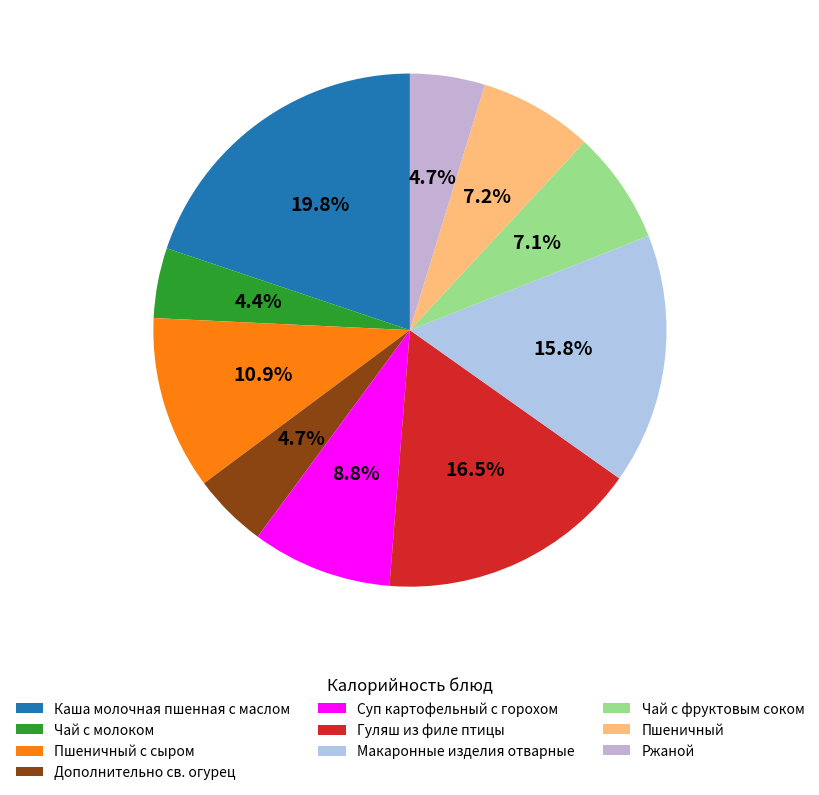

The Чай с молоком slice represents 19% of the pie. True or false?

False